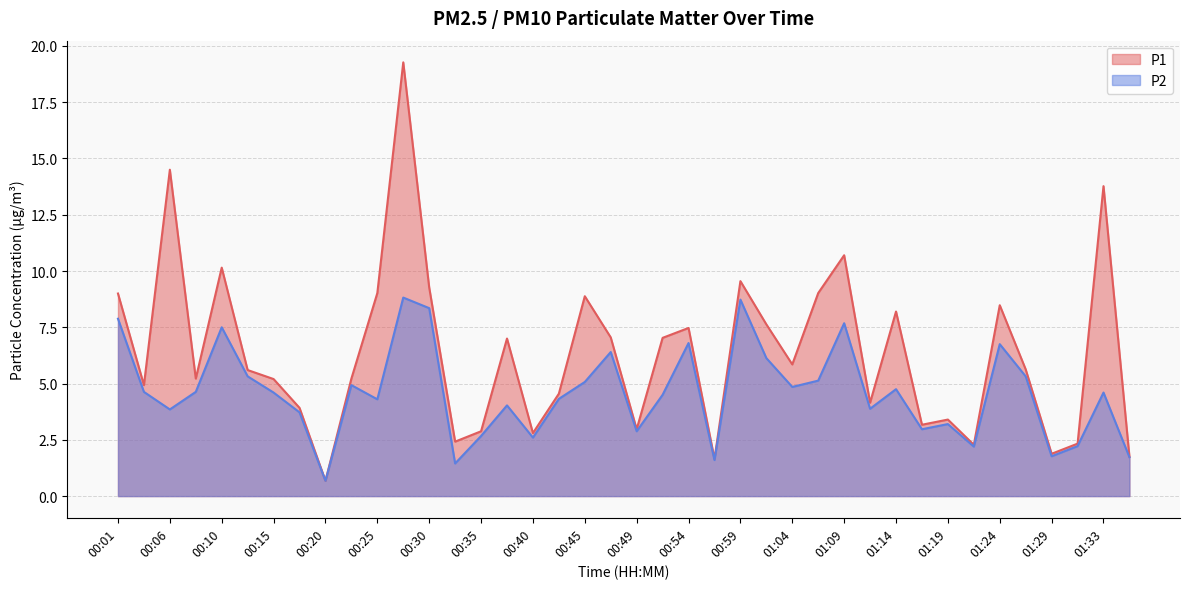

What is the sum of all P1 values?

254.5